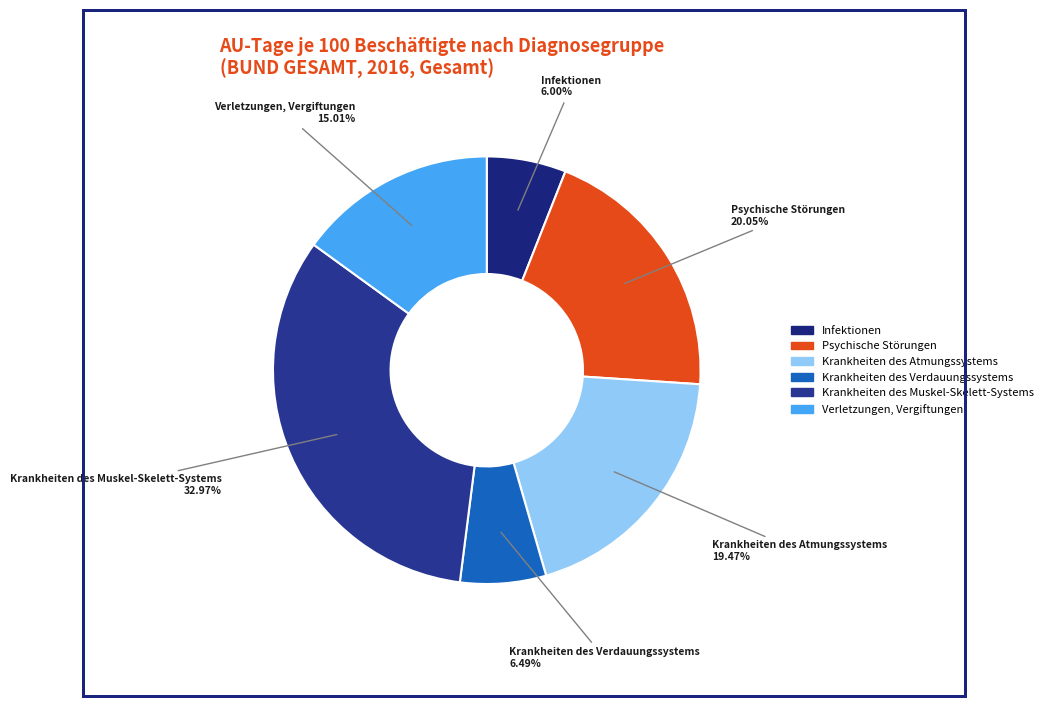

Count the number of slices in the pie.

6